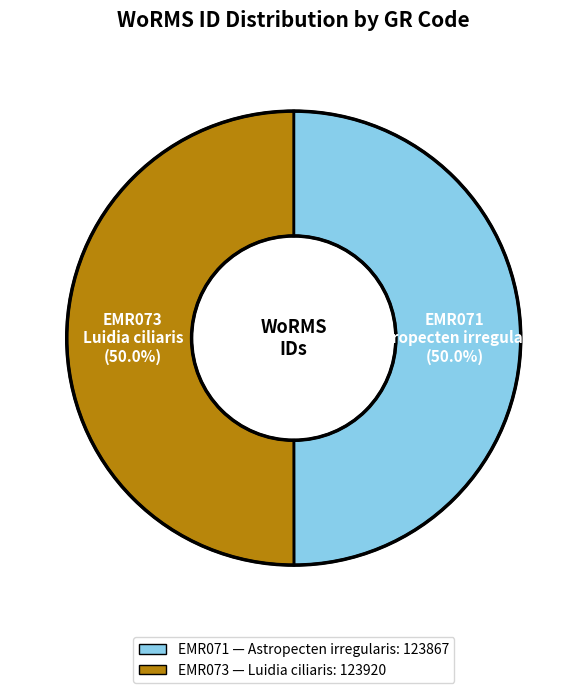

True or false: EMR073 accounts for 57% of the total.

False